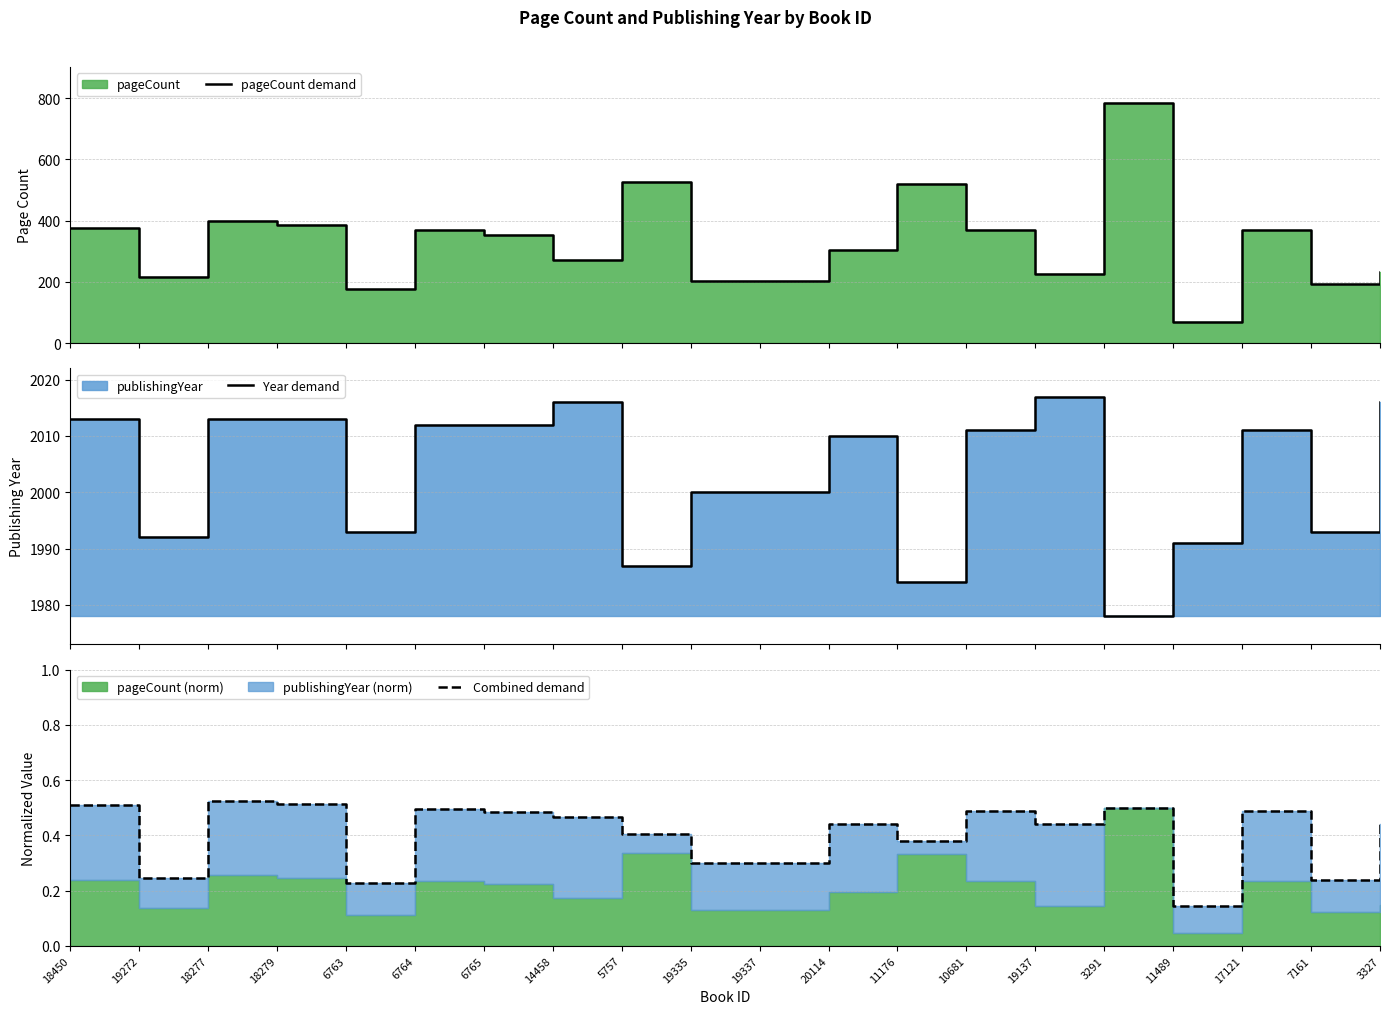

List the labels in order of Combined demand value, largest first.

18277, 18279, 18450, 3291, 6764, 10681, 17121, 6765, 14458, 19137, 3327, 20114, 5757, 11176, 19335, 19337, 19272, 7161, 6763, 11489